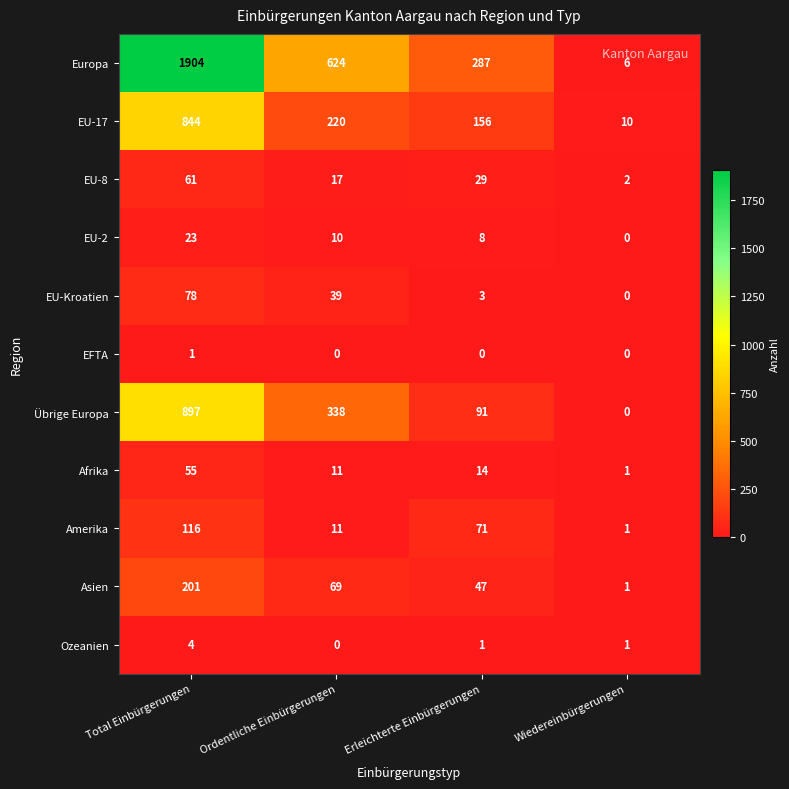

What is the spread (max minus min) of values at Wiedereinbürgerungen?

10